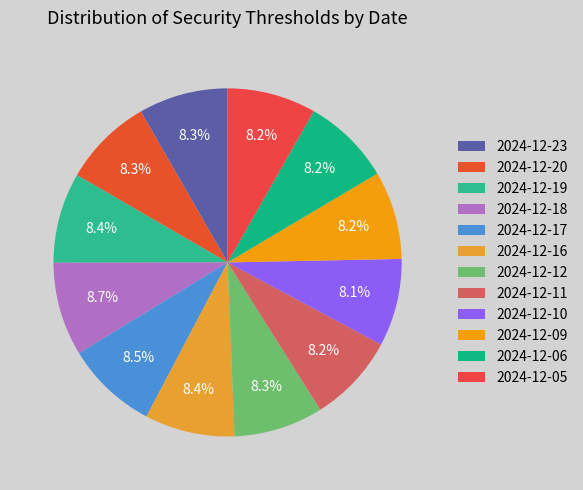

Which category has the smallest portion of the pie?

2024-12-10